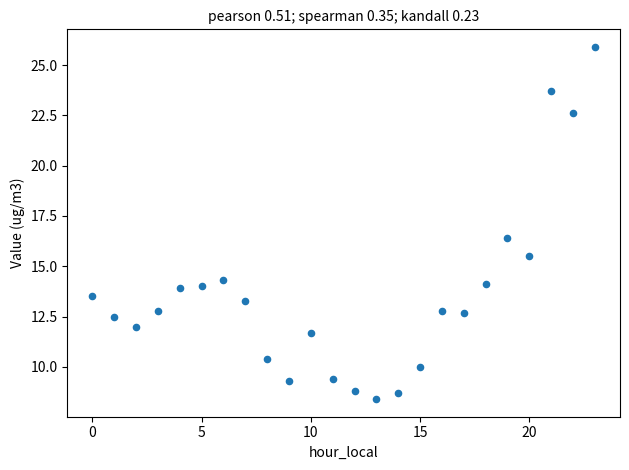

What is the range of Y values (max minus min)?

17.5